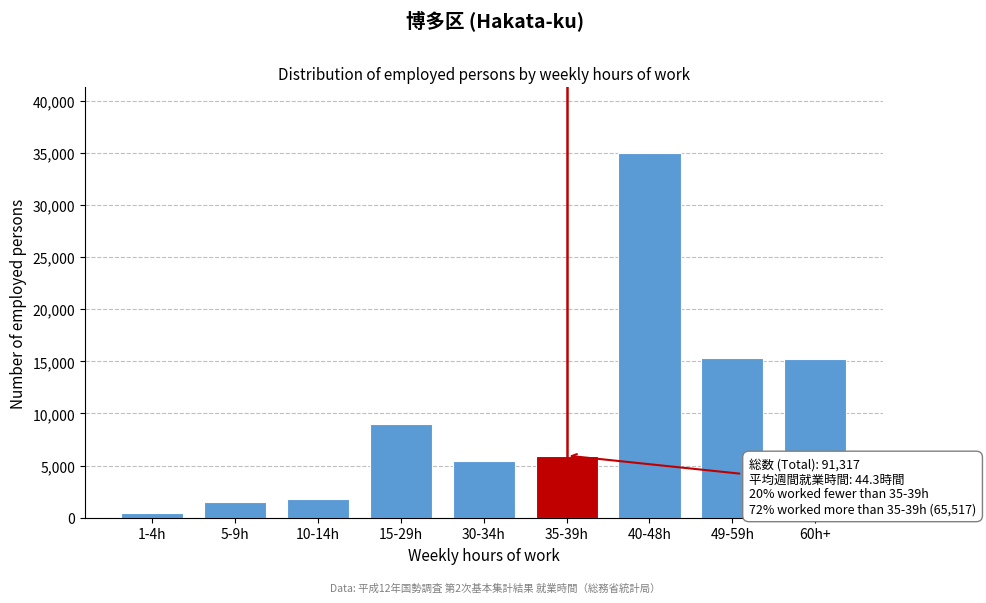

Between 15-29h and 60h+, which is larger?

60h+